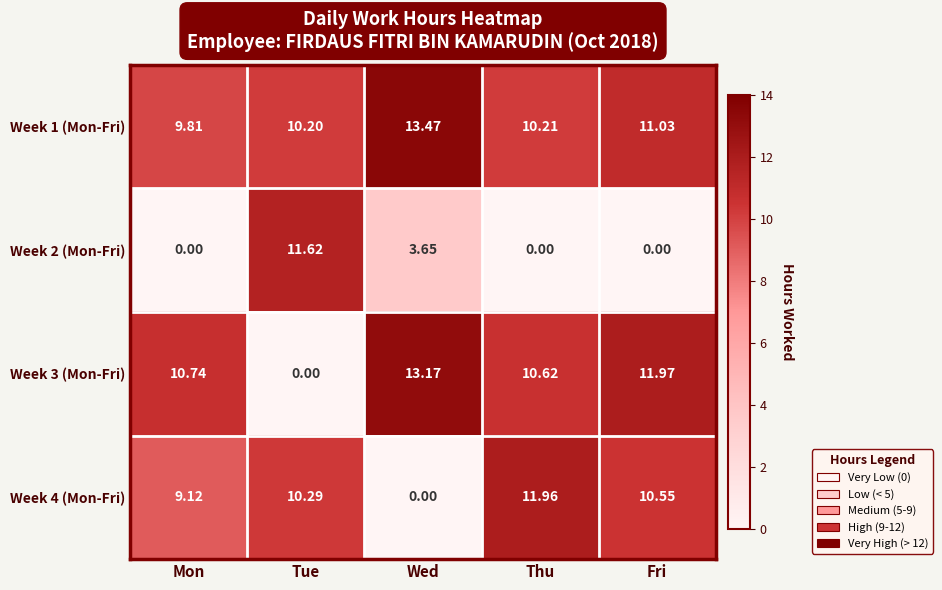

At which category is the sum across all series the highest?

Fri